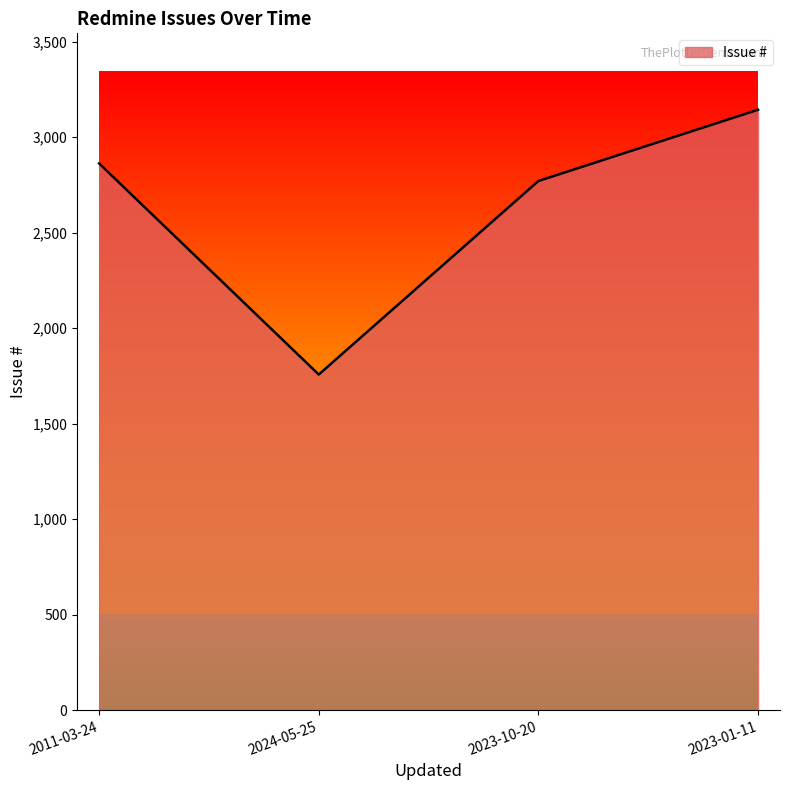

What is the change in value from 2024-05-25 to 2023-01-11?

+1386